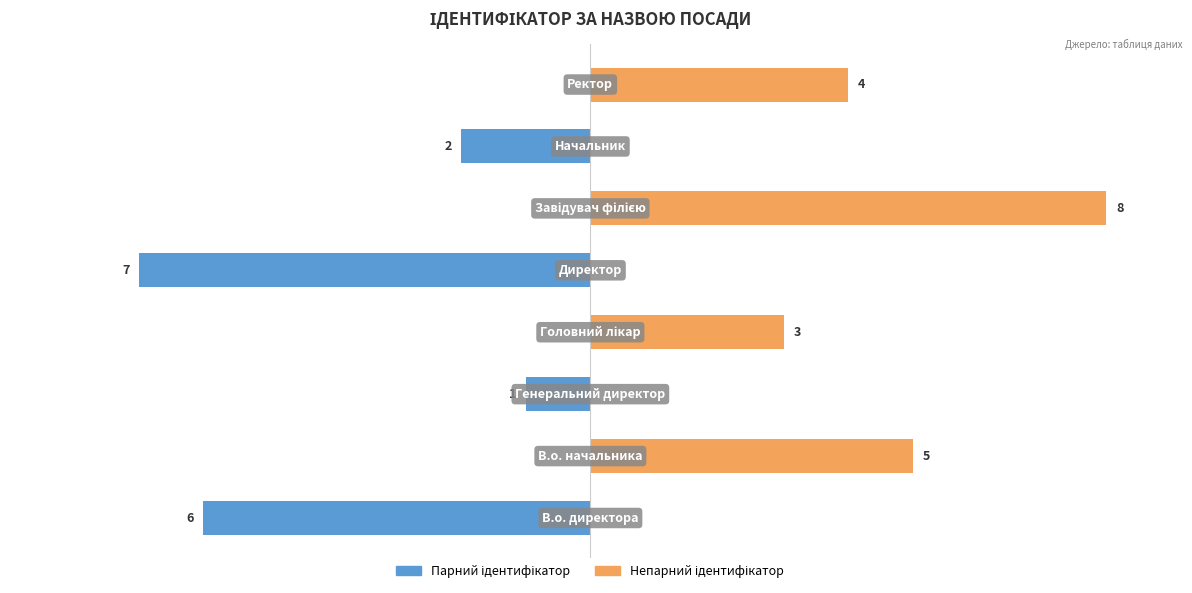

How many groups of bars are there?

8